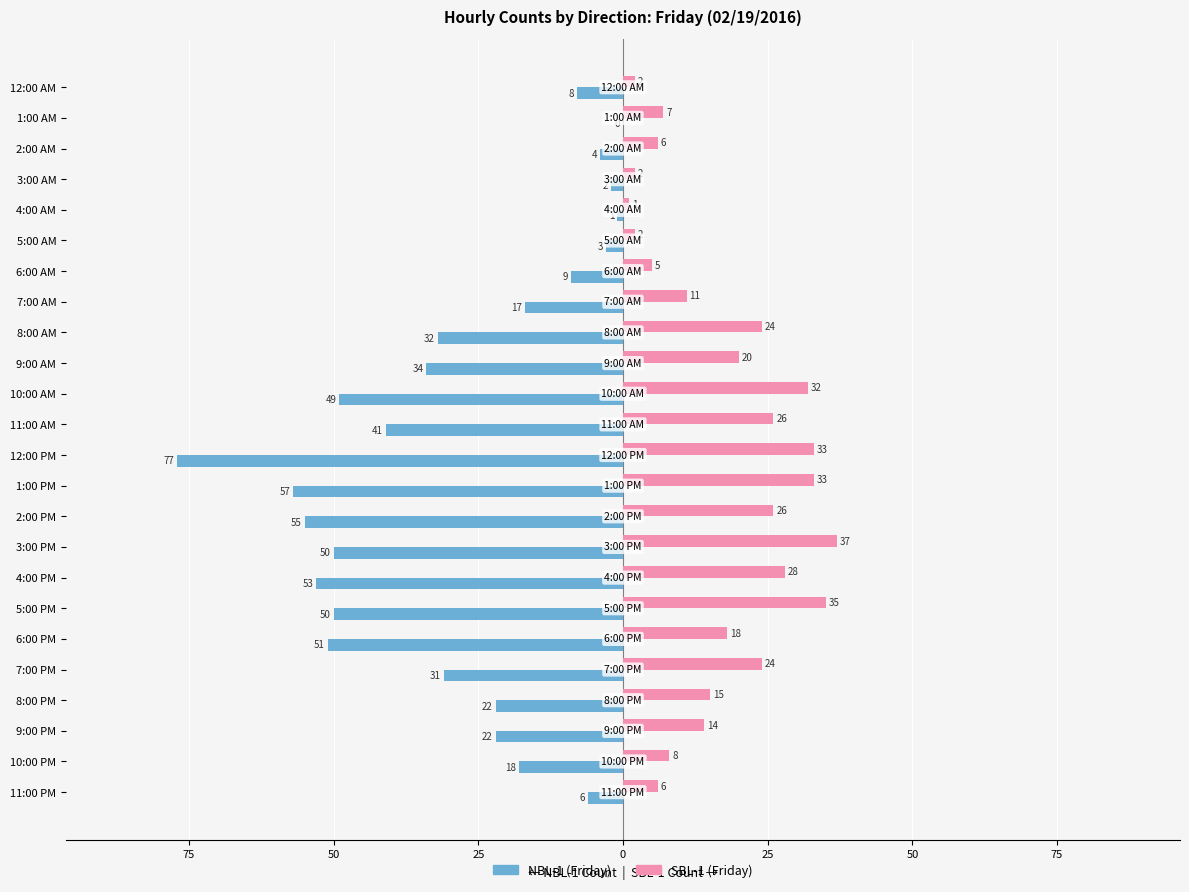

What are all the series names shown in the legend?

NBL-1 (Friday), SBL-1 (Friday)